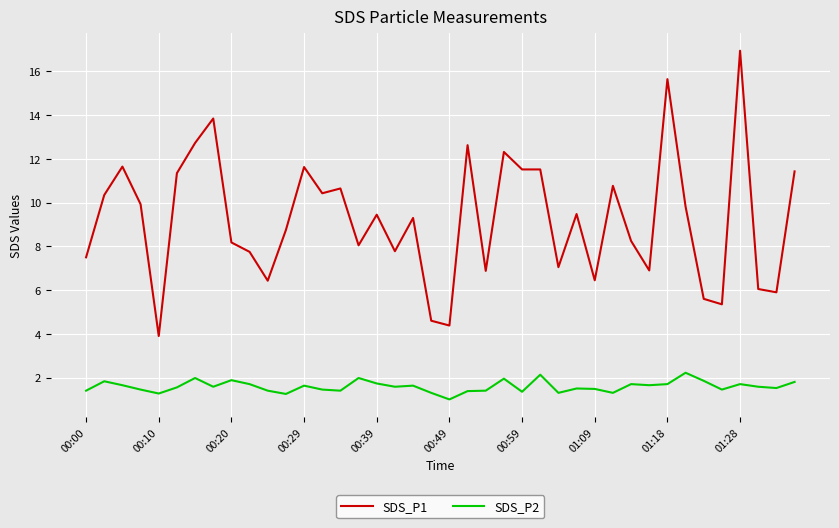

True or false: SDS_P1 and SDS_P2 intersect in this chart.

False